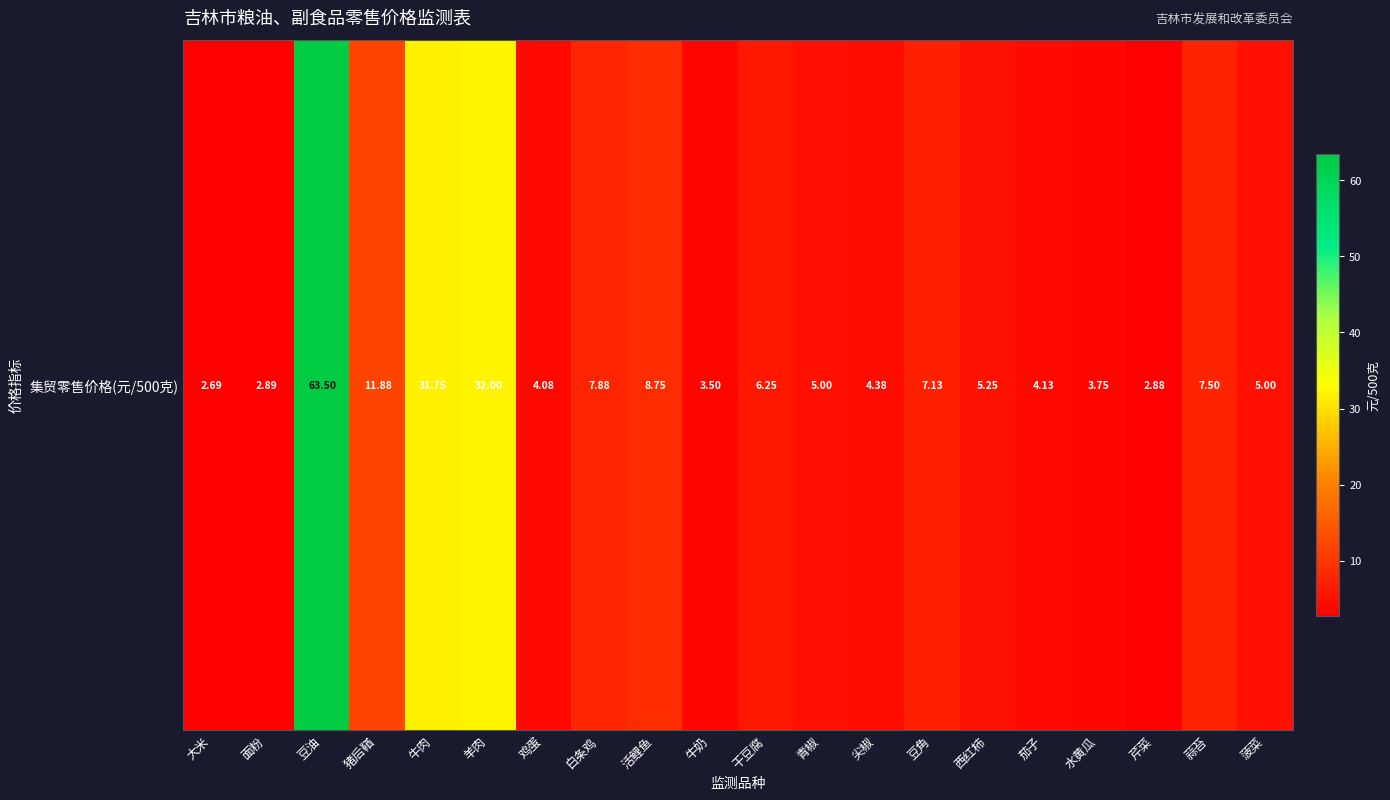

What is the greatest value displayed?

63.5